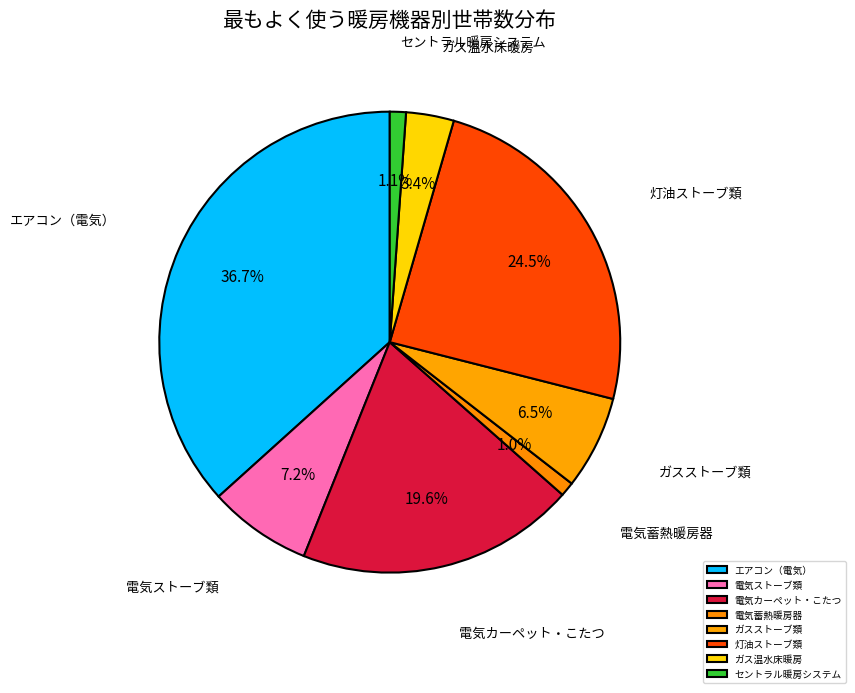

How many slices are in this pie chart?

8